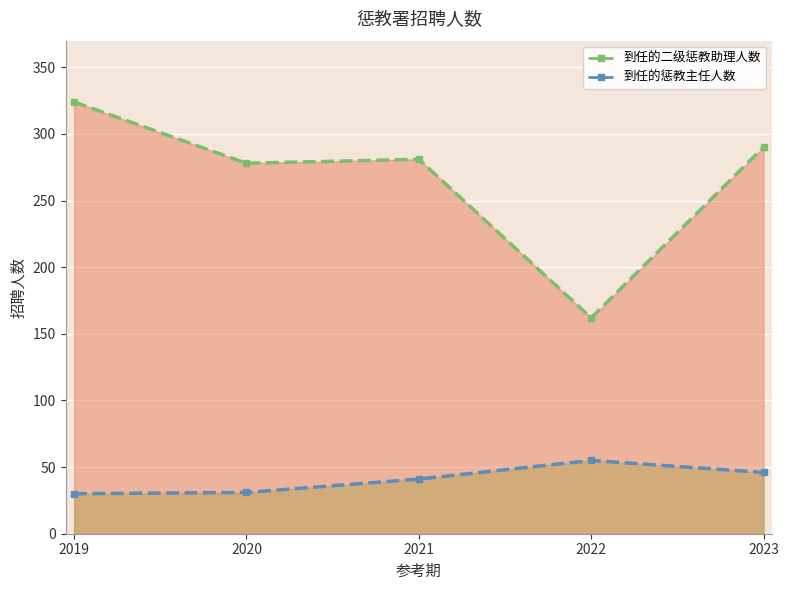

What is the sum of all 到任的惩教主任人数 values?

203